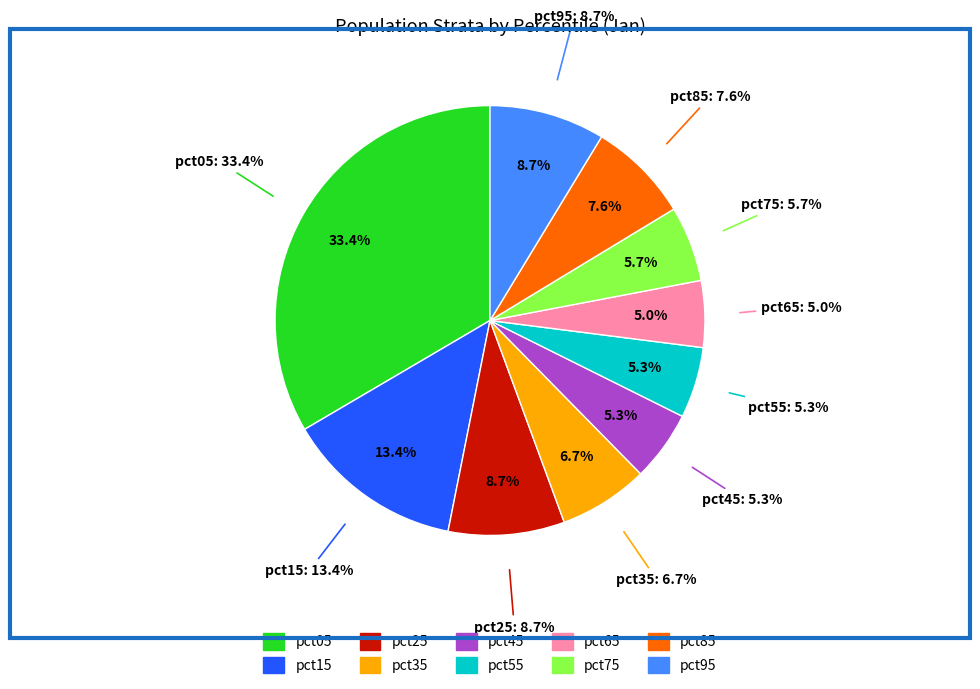

To the nearest percent, what is the combined percentage of pct85 and pct75?

13%